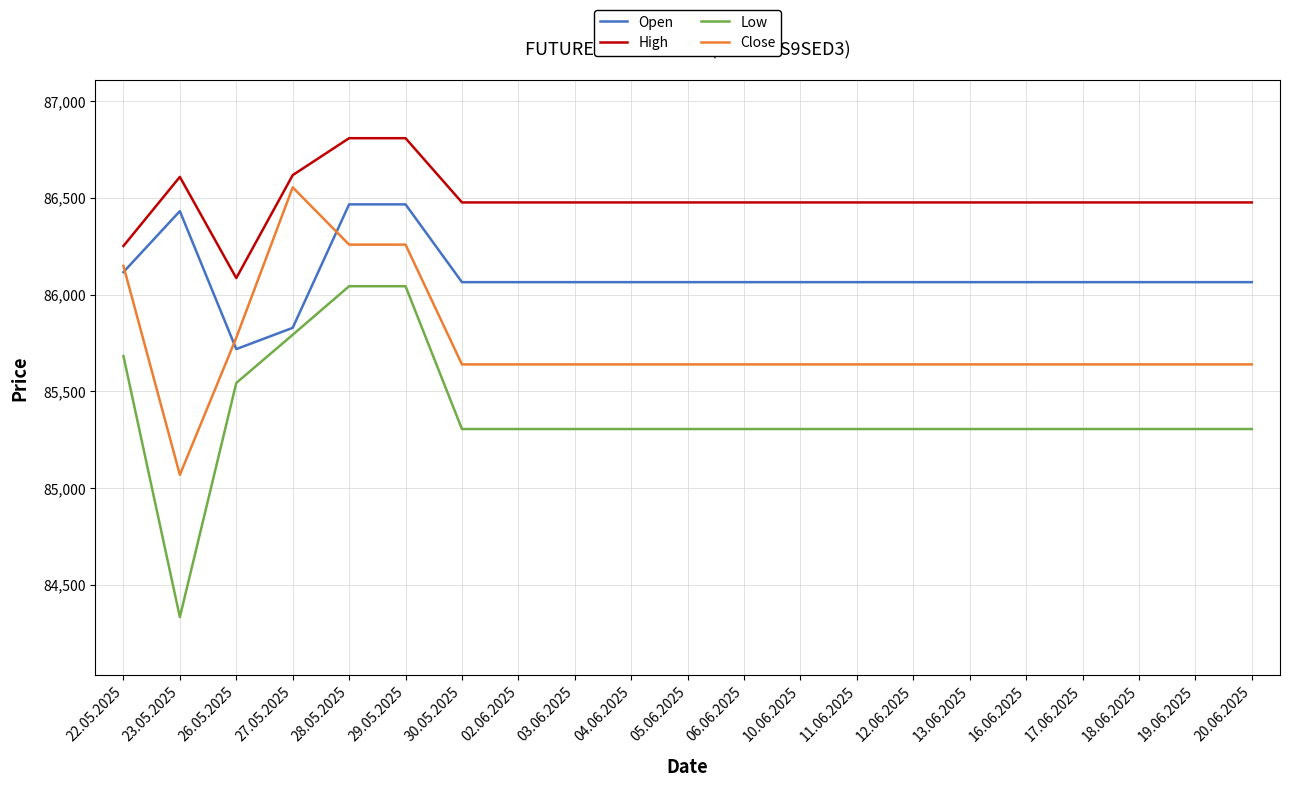

List the series in order of their peak value, highest first.

High, Close, Open, Low